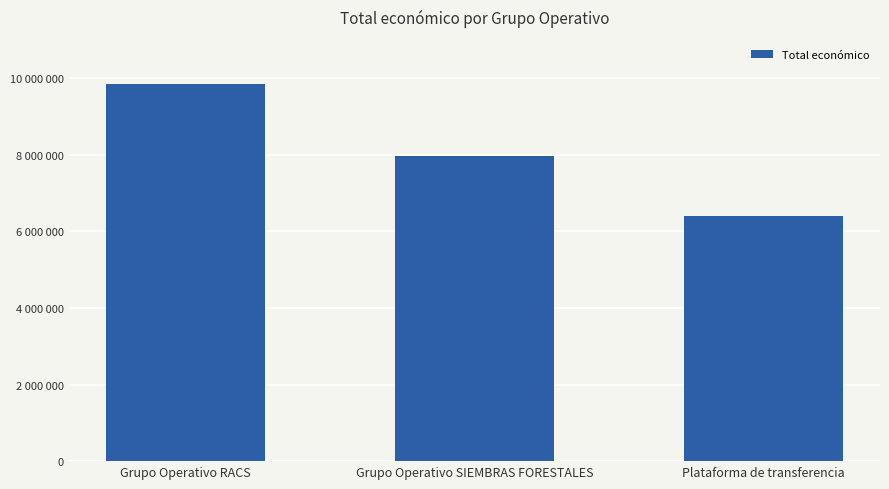

What is the minimum value shown in the chart?

6401275